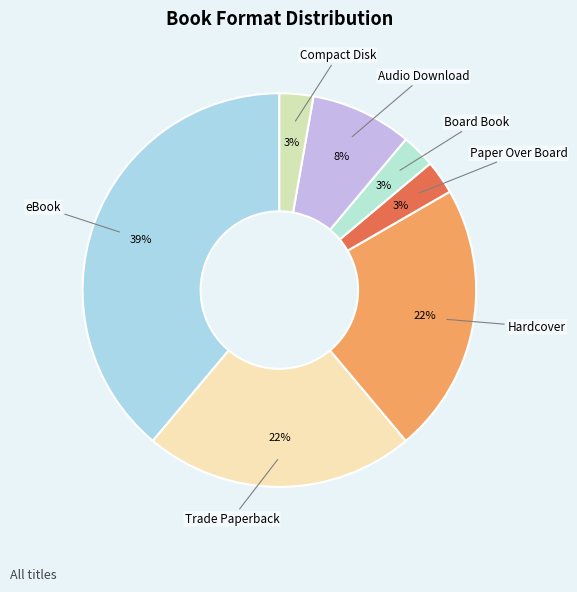

Does any single category account for the majority?

No